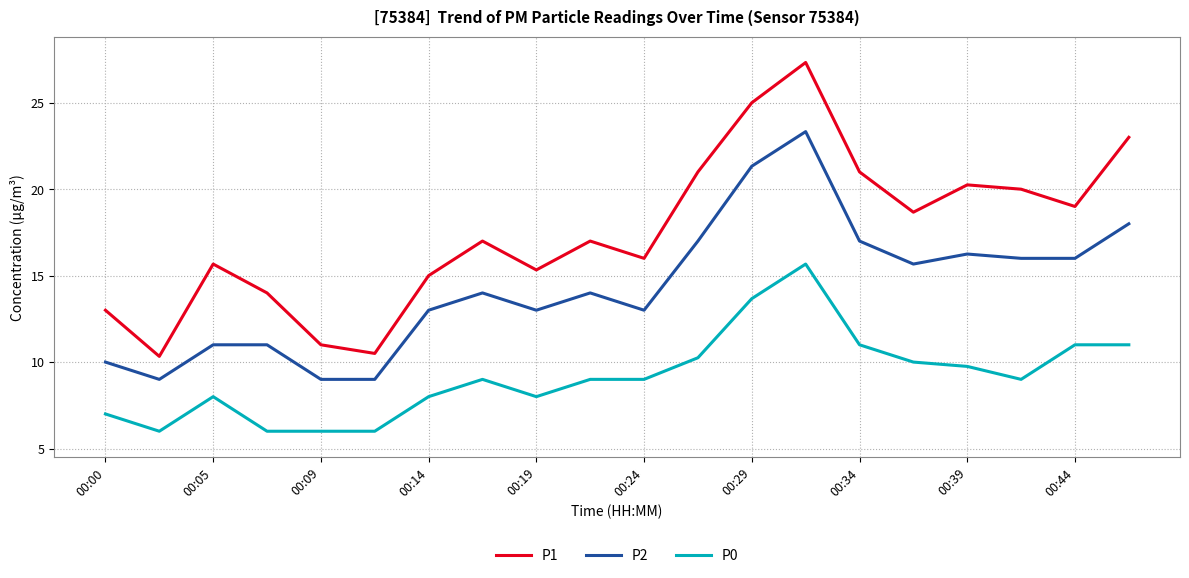

How many lines are shown in the chart?

3